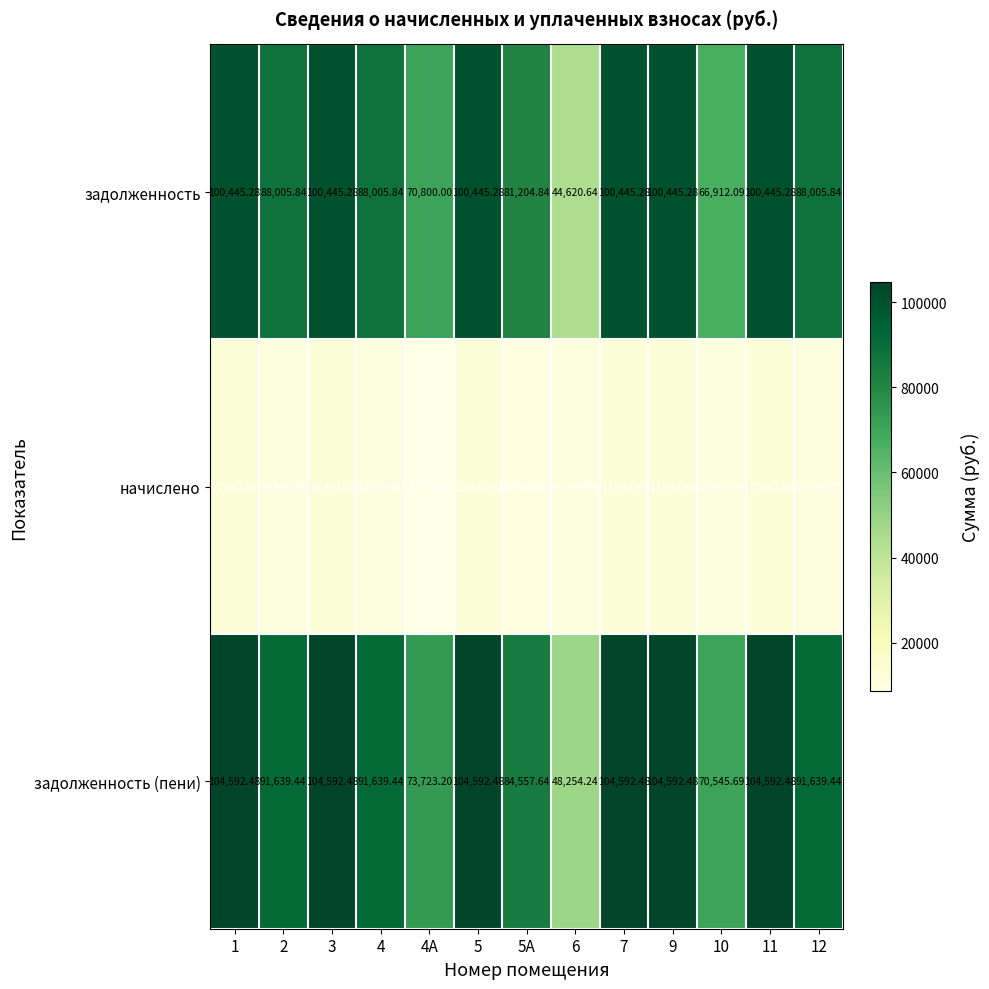

Which series changed the most between 7 and 10?

задолженность (пени)